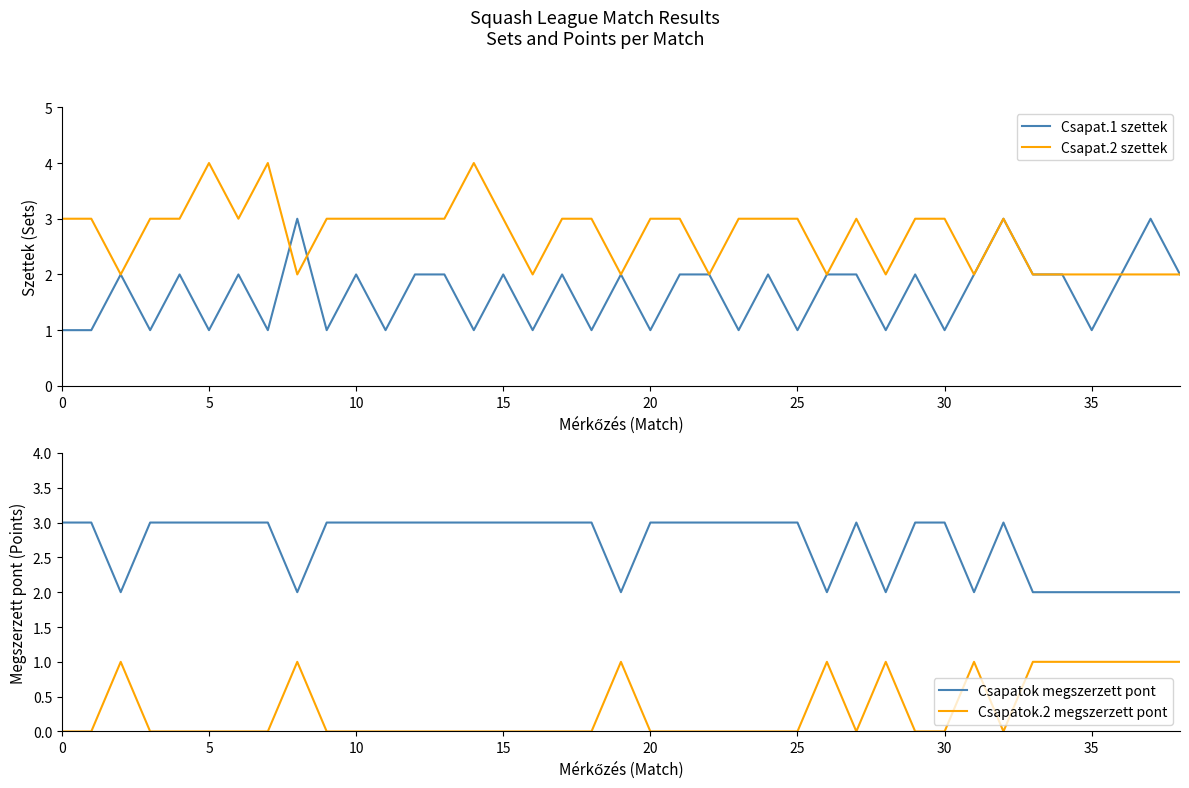

The Csapat.1 szettek series shows 1 at 15. True or false?

False